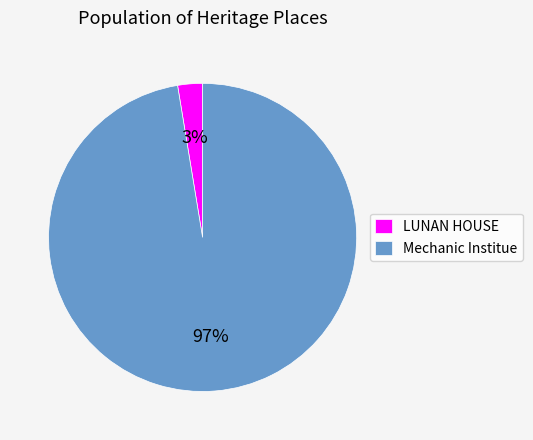

What is the largest slice in the pie chart?

Mechanic Institue